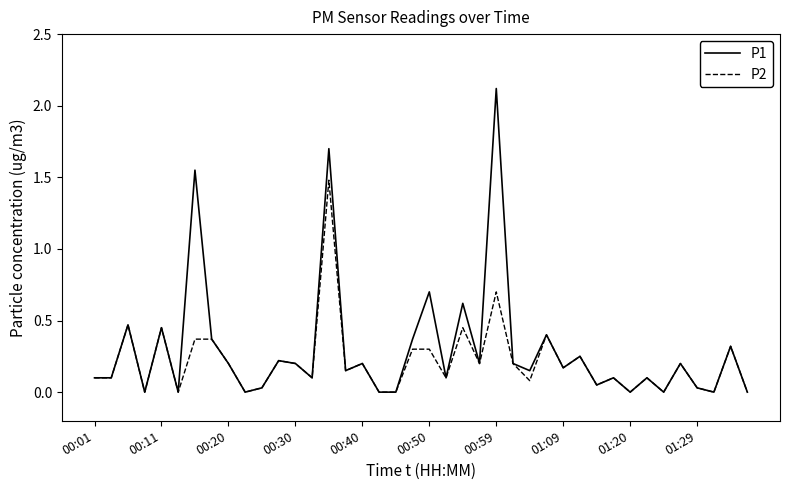

What is the highest value of the P1 series?

2.1